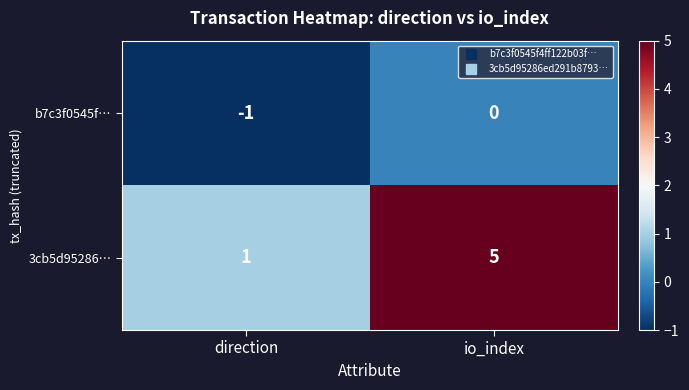

What is the spread (max minus min) of values at direction?

2